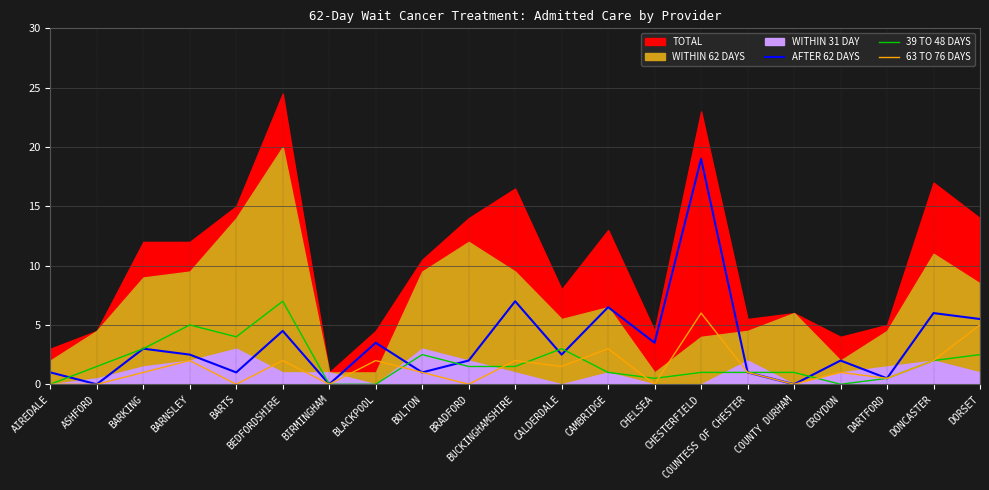

True or false: AFTER 62 DAYS and 63 TO 76 DAYS intersect in this chart.

False